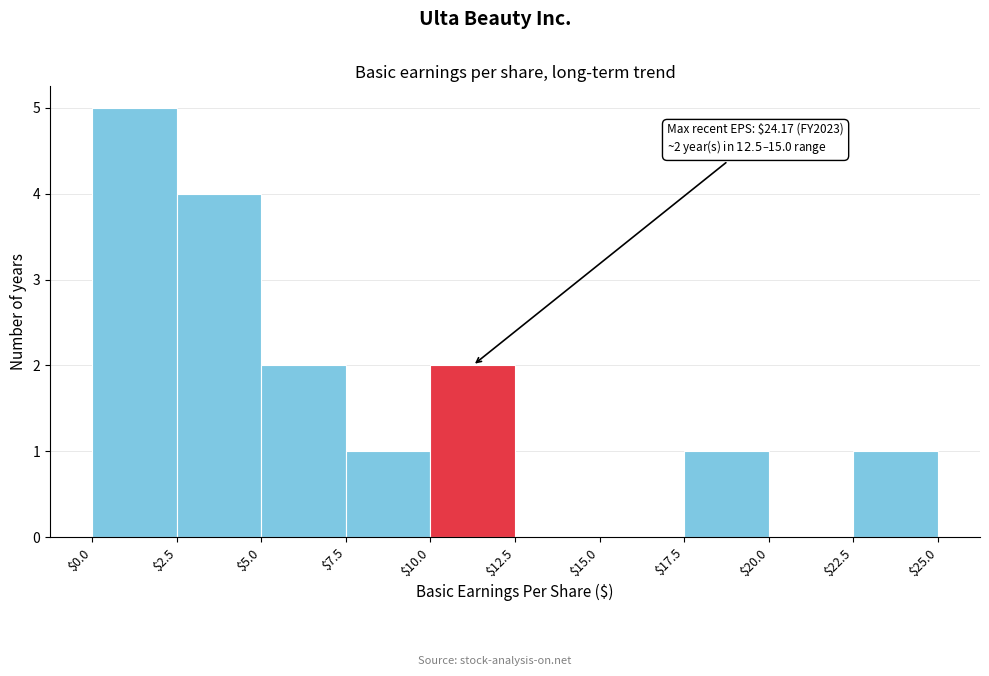

Which range on the x-axis has the tallest bar?

$0.0 to $2.5